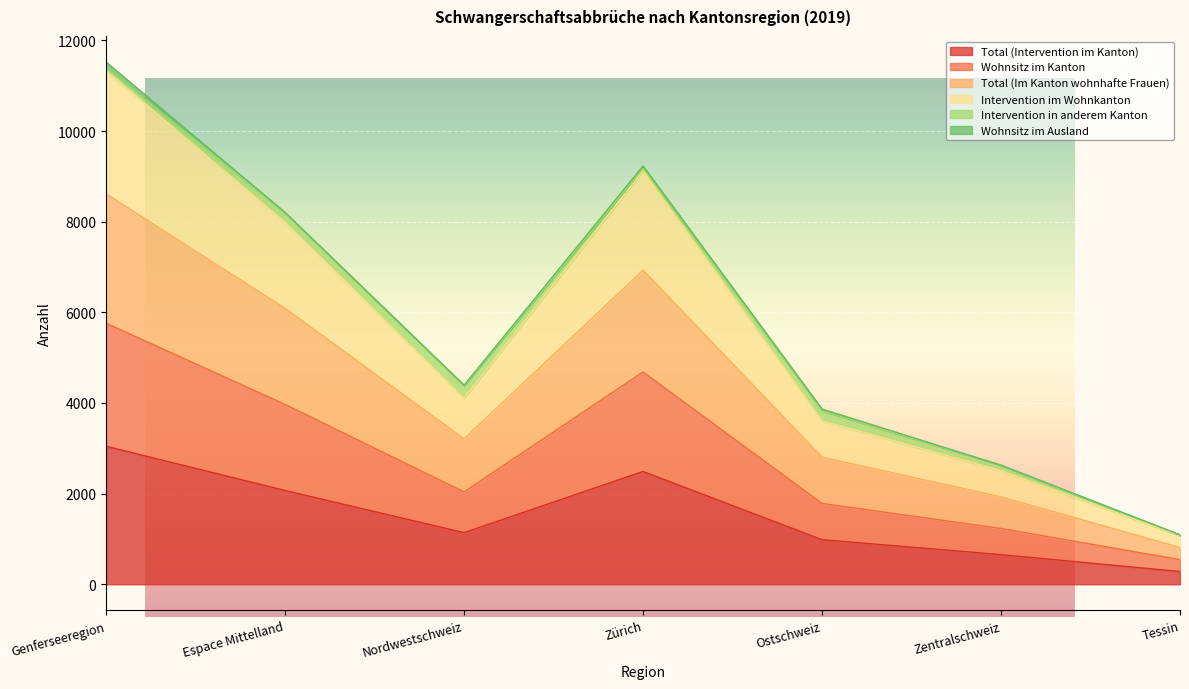

How many values in the Total (Intervention im Kanton) series are below 1139?

3